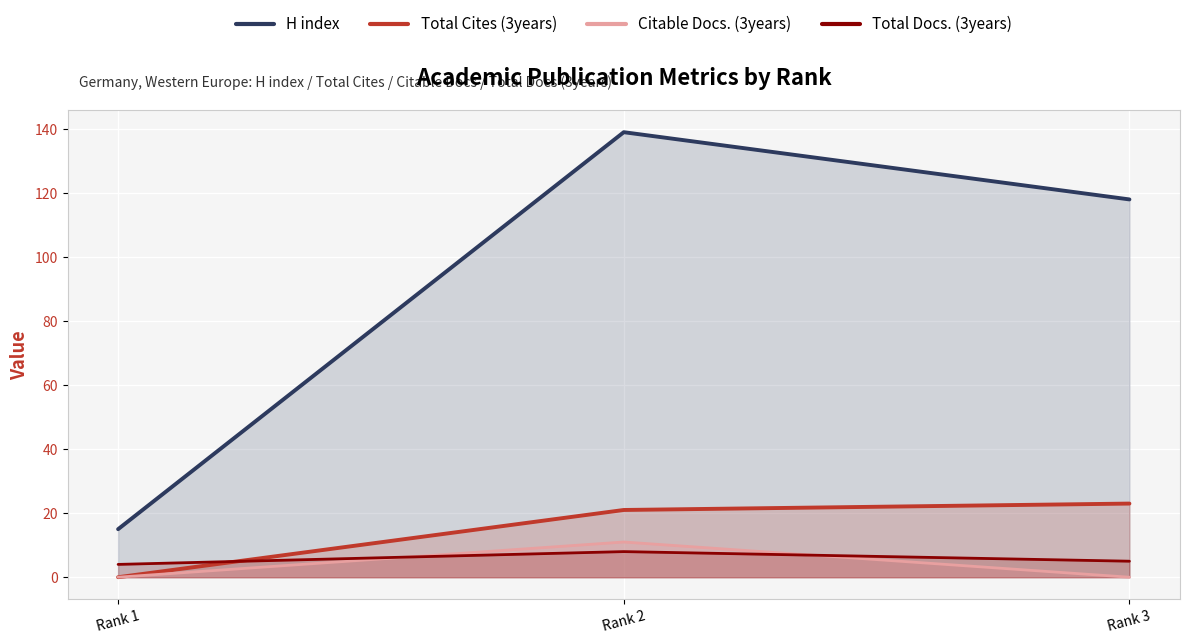

Count the number of data series in this chart.

4